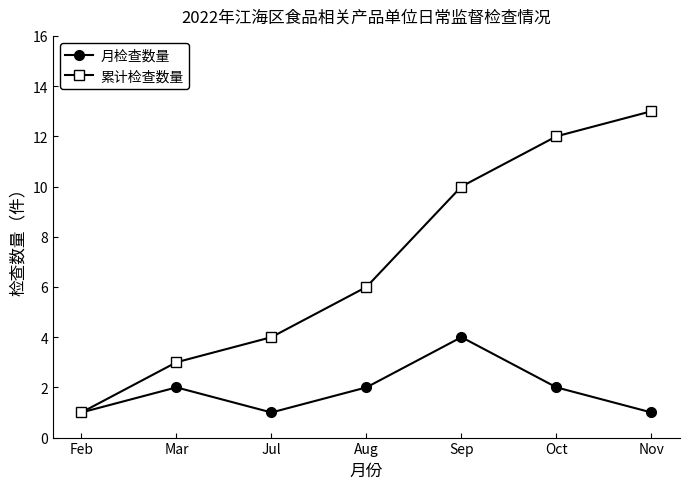

What is the difference between the 累计检查数量 values at Jul and Feb?

3